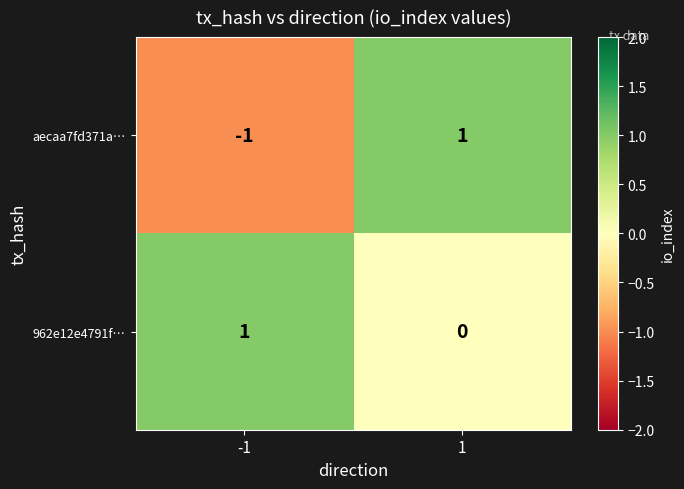

Count the number of data series in this chart.

2